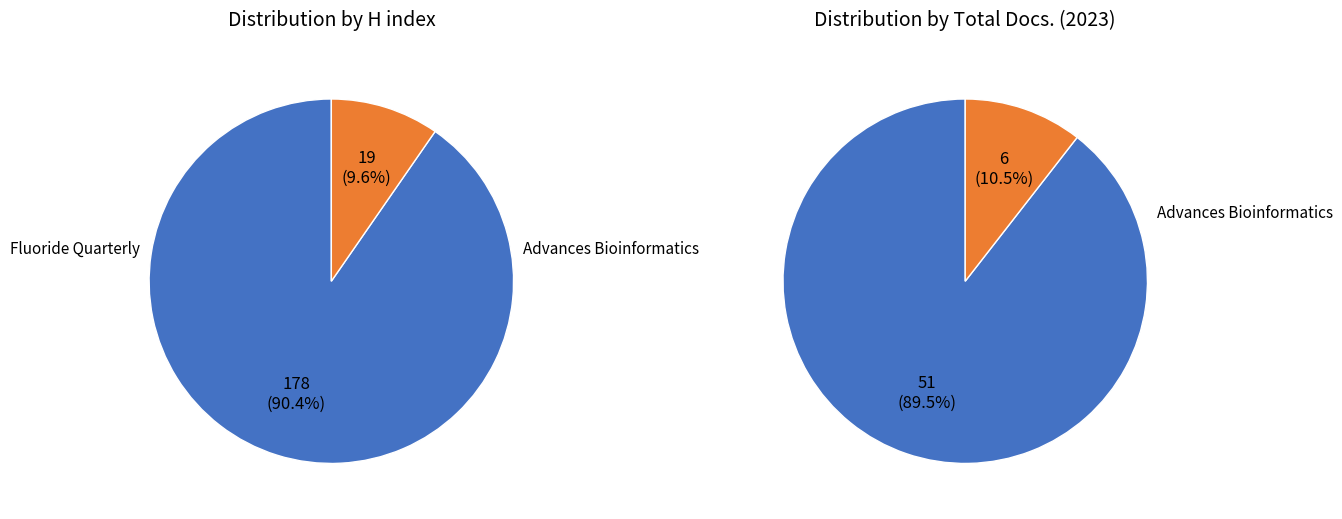

Does any single category account for the majority?

Yes